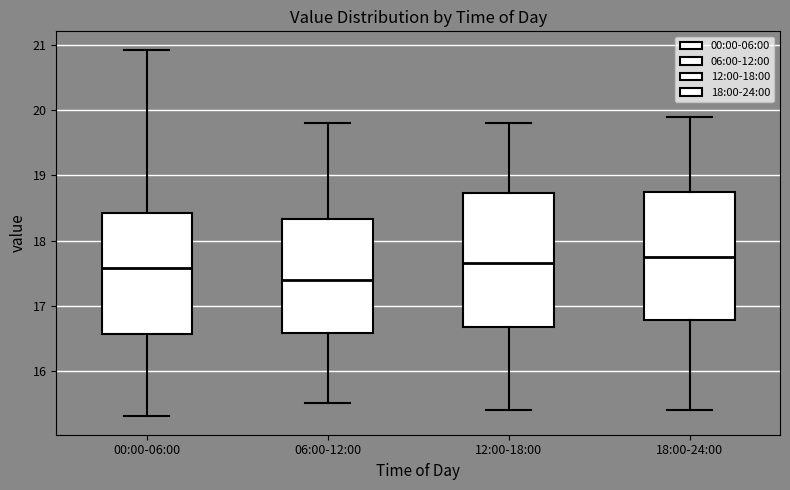

Reading left to right, read every box against the y-axis: the position of its median line, the range the box covers, and the ends of its whiskers. The values are not printed on the chart, so give them approximately, as read against the axis.

00:00-06:00: median 17.6, box 16.6 to 18.4, whiskers 15.3 to 20.9
06:00-12:00: median 17.4, box 16.6 to 18.3, whiskers 15.5 to 19.8
12:00-18:00: median 17.7, box 16.7 to 18.7, whiskers 15.4 to 19.8
18:00-24:00: median 17.8, box 16.8 to 18.8, whiskers 15.4 to 19.9